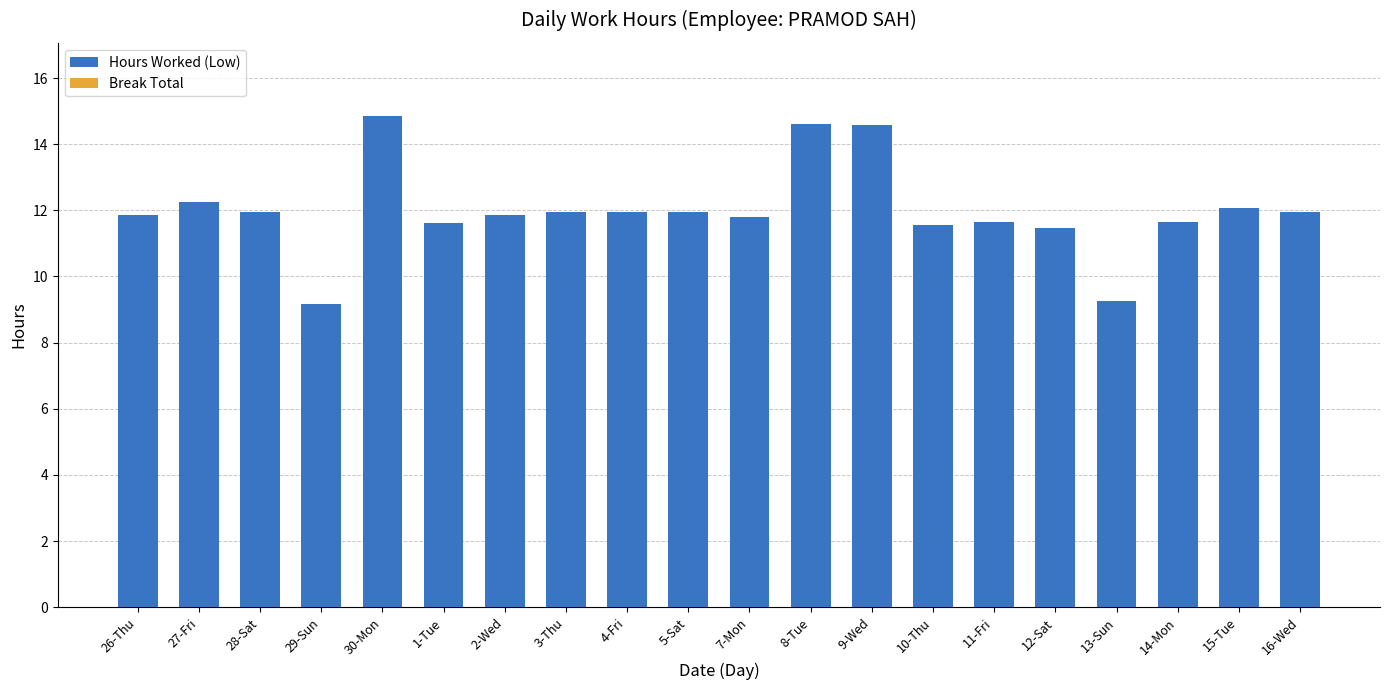

What is the smallest value displayed?

9.2